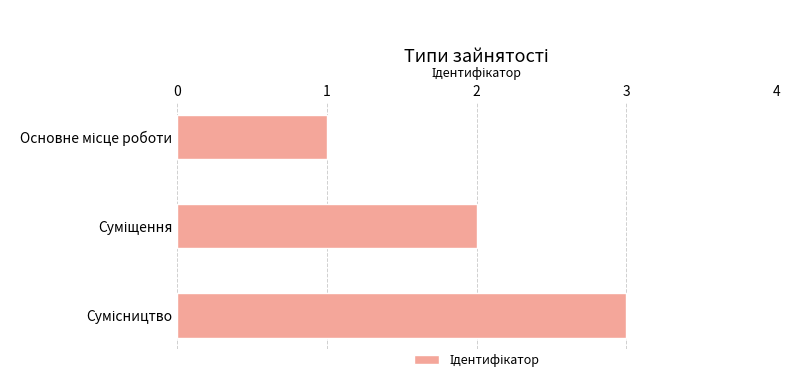

What is the greatest value displayed?

3